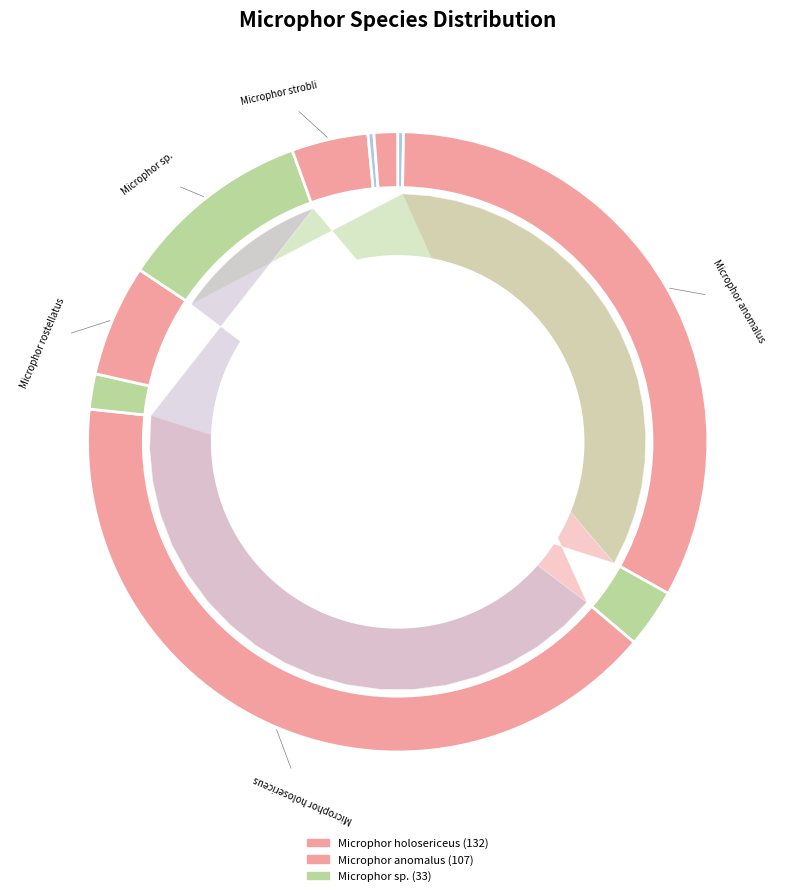

Which slice is the largest?

Microphor holosericeus